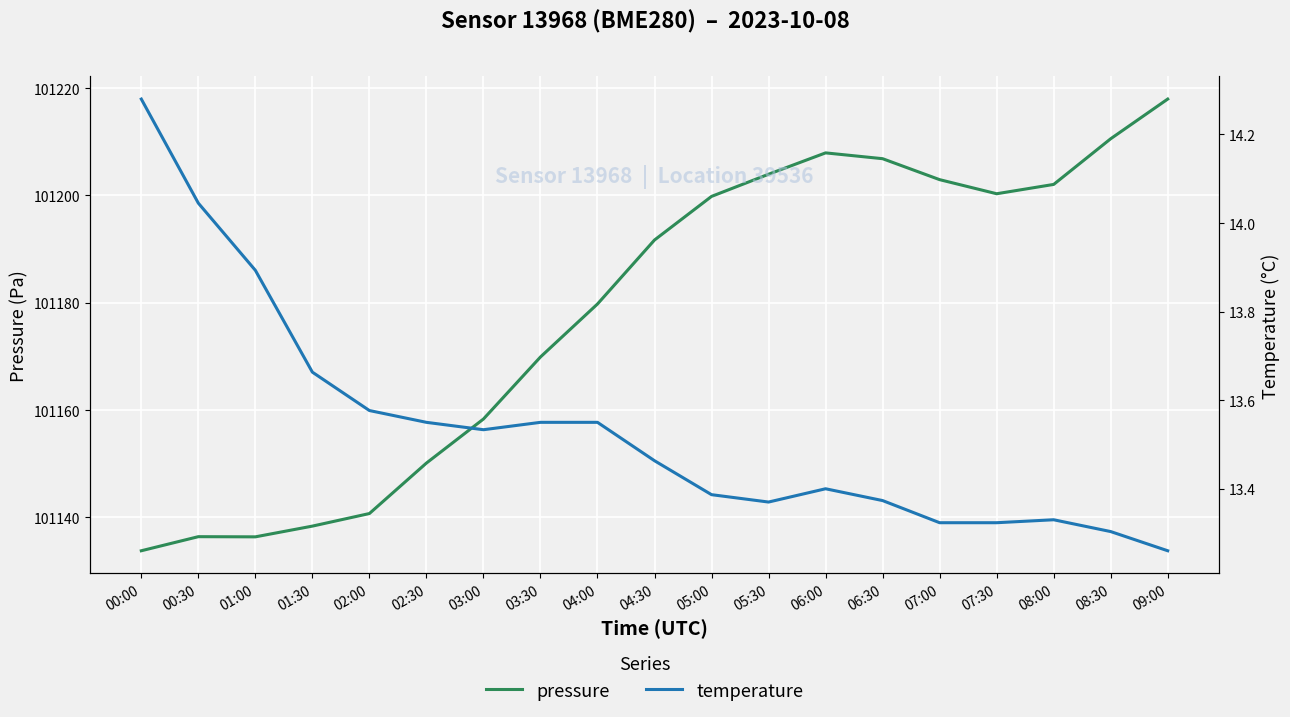

How many data points does each series have?

19